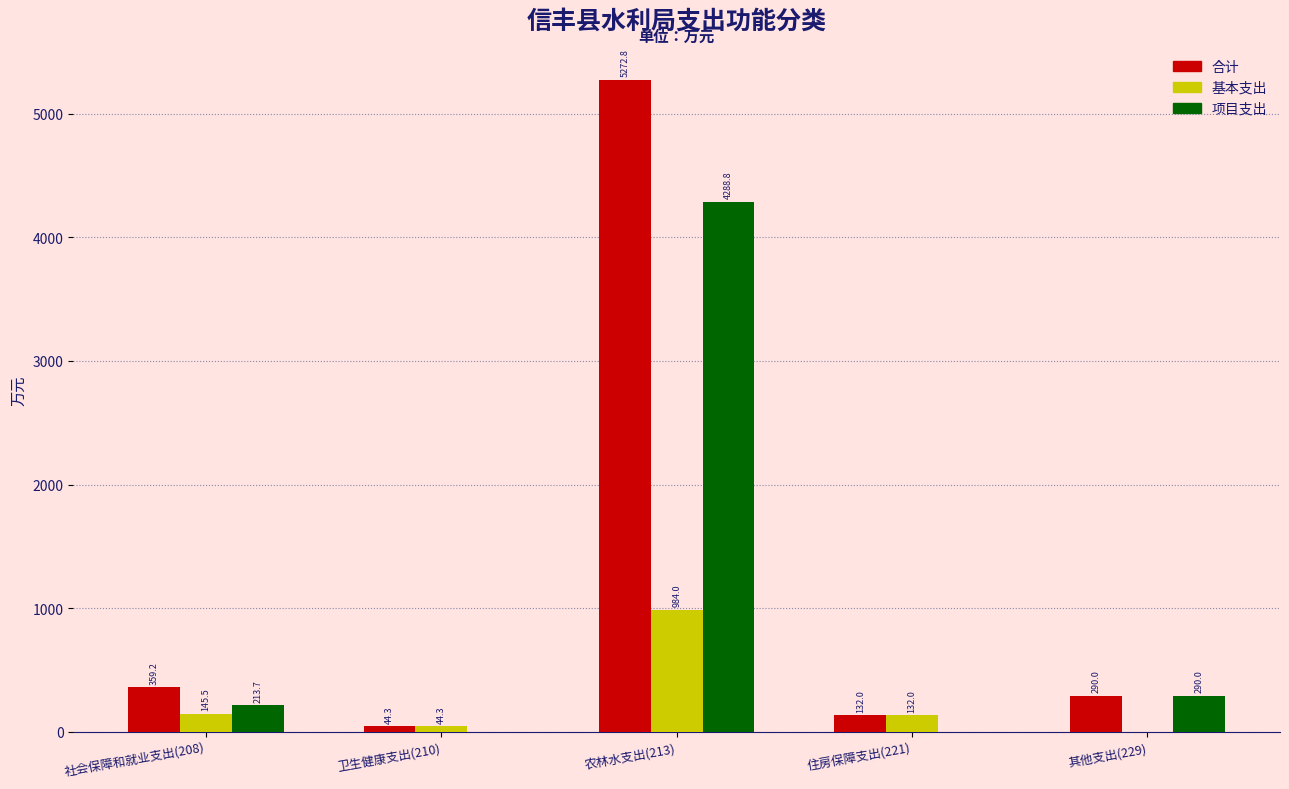

Reading left to right, list all the values displayed in this chart.

合计: 社会保障和就业支出(208)=359.2	卫生健康支出(210)=44.3	农林水支出(213)=5272.8	住房保障支出(221)=132.0	其他支出(229)=290.0
基本支出: 社会保障和就业支出(208)=145.5	卫生健康支出(210)=44.3	农林水支出(213)=984.0	住房保障支出(221)=132.0	其他支出(229)=0.0
项目支出: 社会保障和就业支出(208)=213.7	卫生健康支出(210)=0.0	农林水支出(213)=4288.8	住房保障支出(221)=0.0	其他支出(229)=290.0